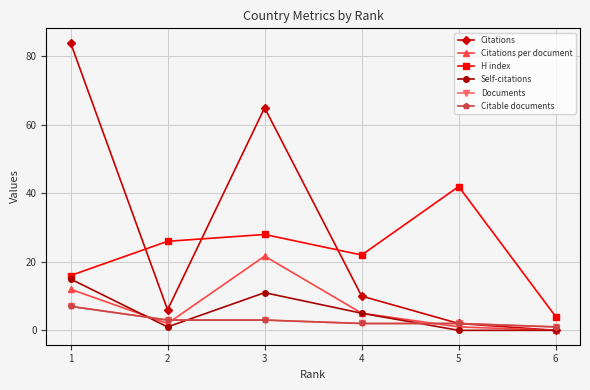

What are all the series names shown in the legend?

Citations, Citations per document, H index, Self-citations, Documents, Citable documents